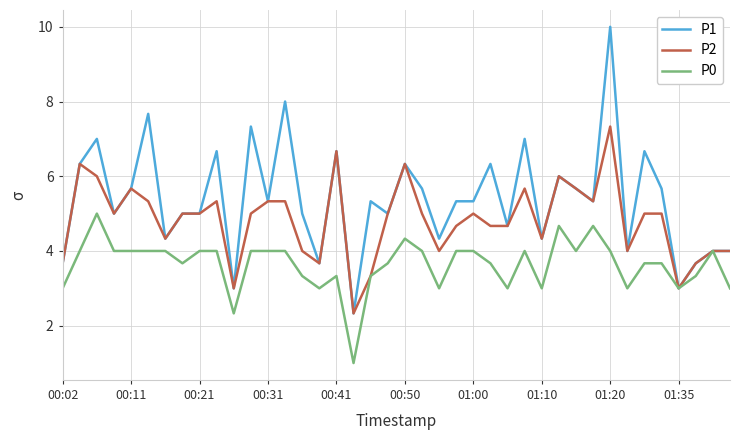

Rank the series by their maximum value, from lowest to highest.

P0, P2, P1